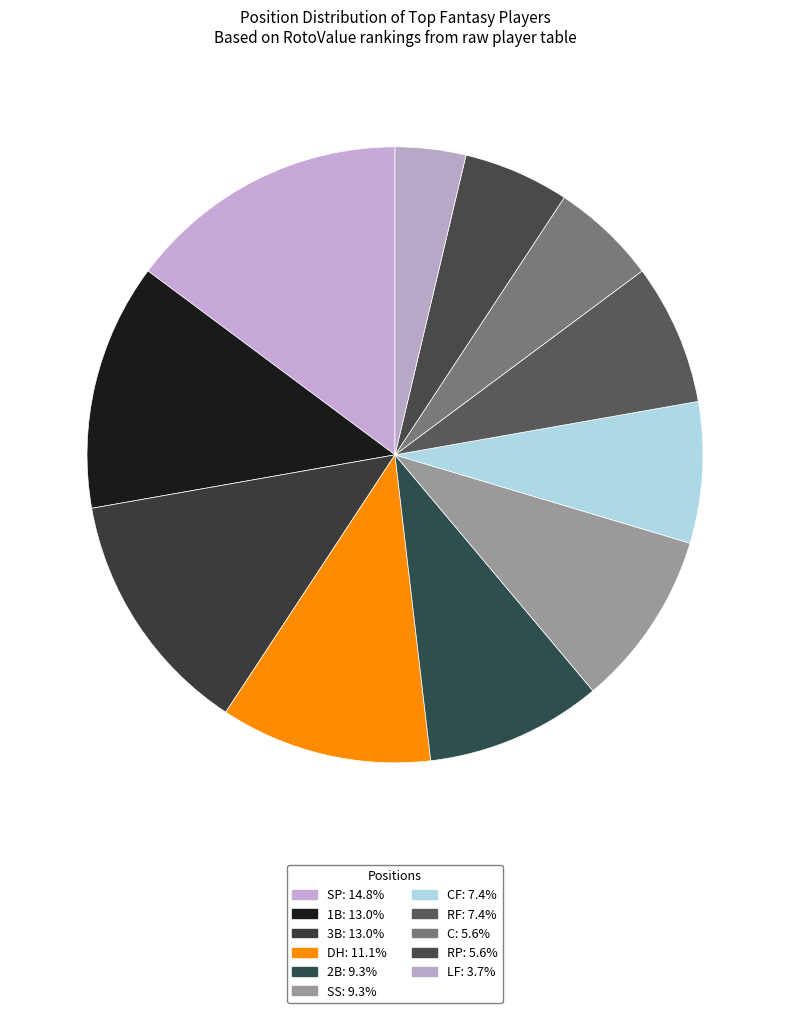

Is there any slice that represents more than half of the pie?

No